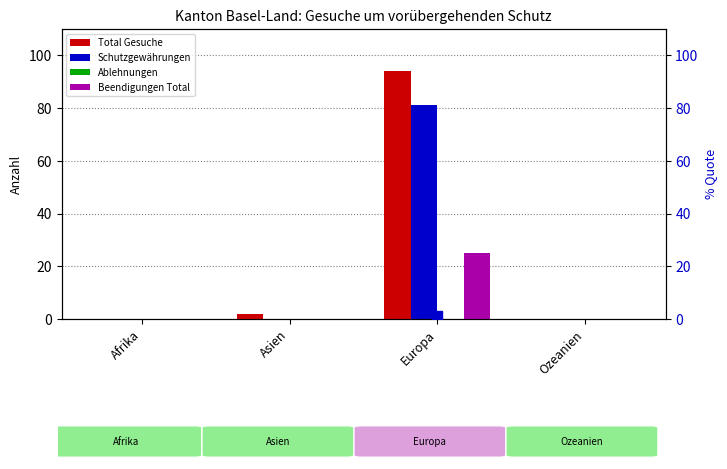

Reading left to right, extract all data points from this chart.

Total Gesuche: 0	2	94	0
Schutzgewährungen: 0	0	81	0
Ablehnungen: 0	0	0	0
Beendigungen Total: 0	0	25	0